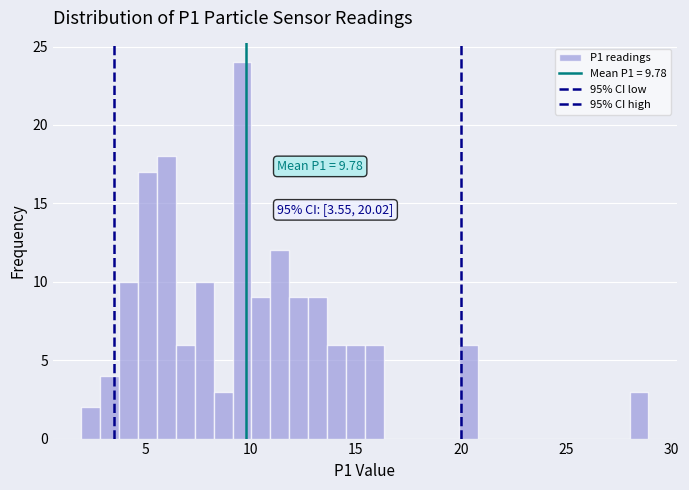

Around what value on the x-axis is the tallest bar? Give the approximate position of its centre, as read against the axis.

9.5